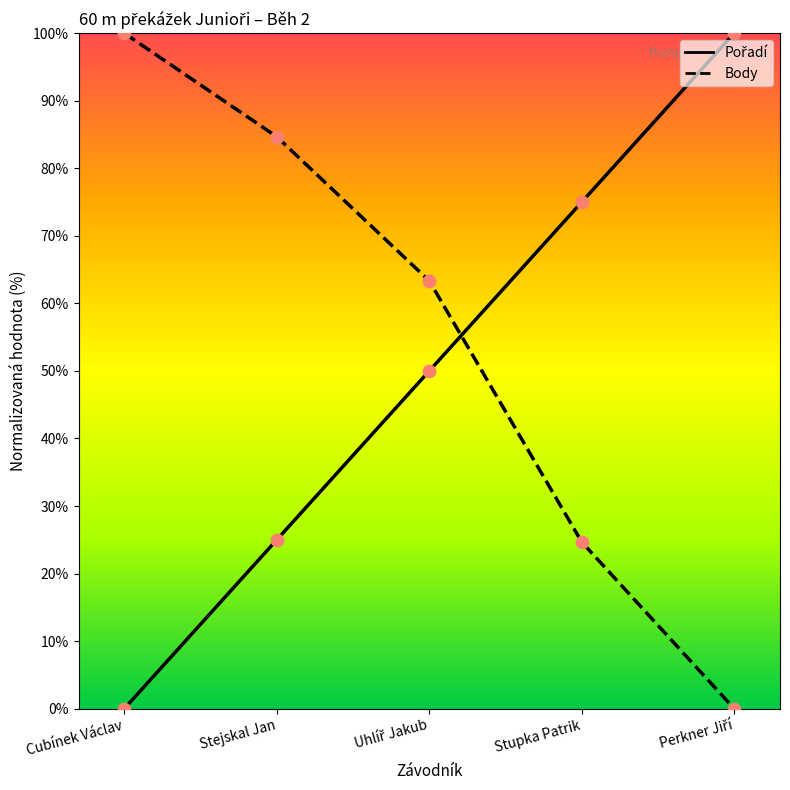

What is the highest value of the Body series?

100.0